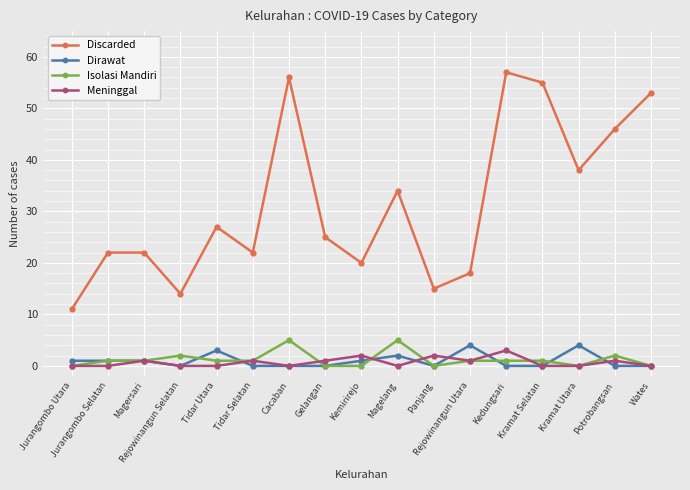

Is it true that Meninggal equals 0 at Kramat Utara?

True